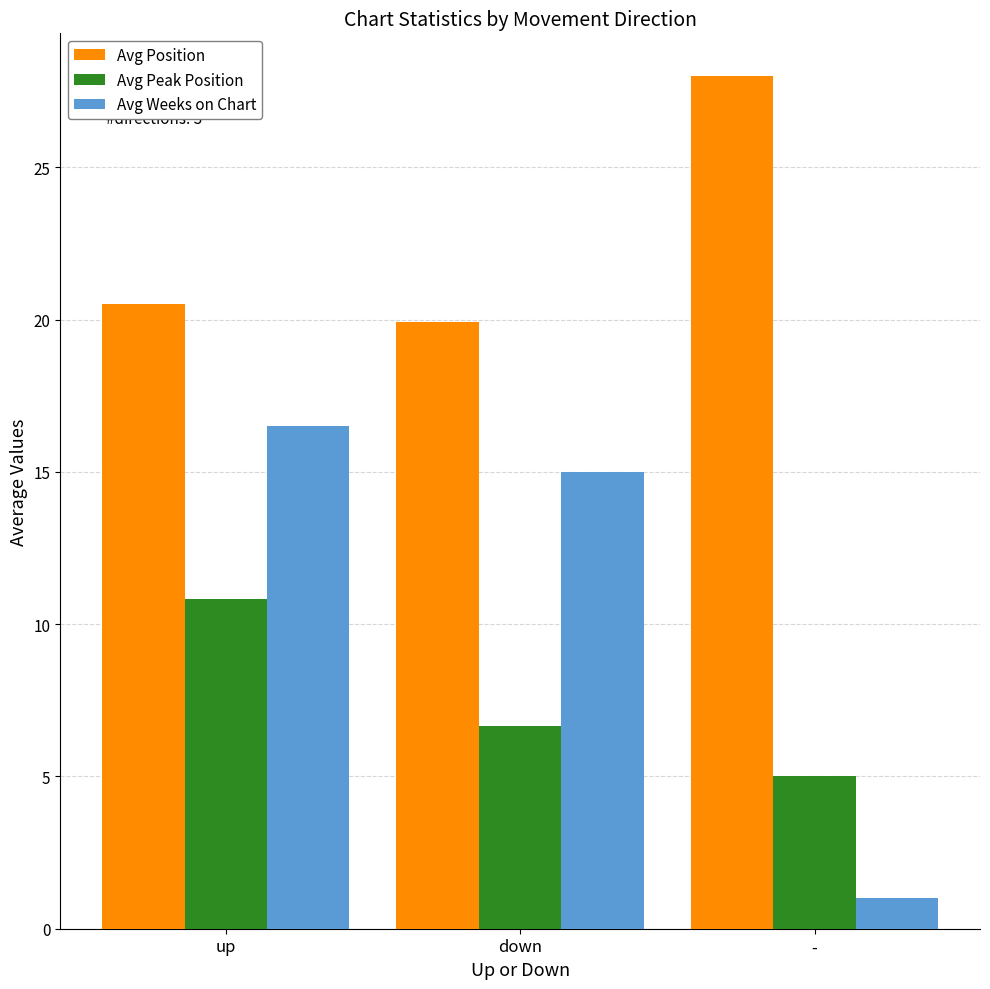

Does the chart contain any negative values?

No